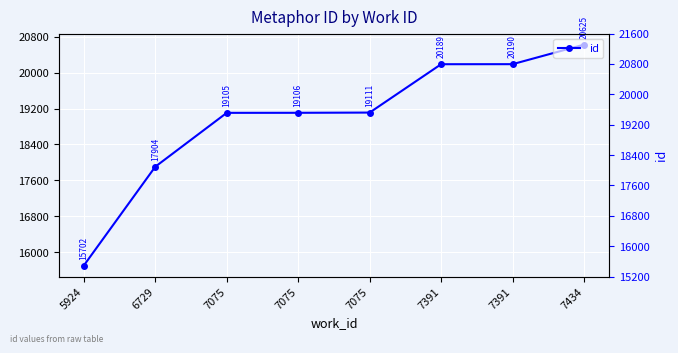

Rank the categories by value from lowest to highest.

5924, 6729, 7075, 7075, 7075, 7391, 7391, 7434